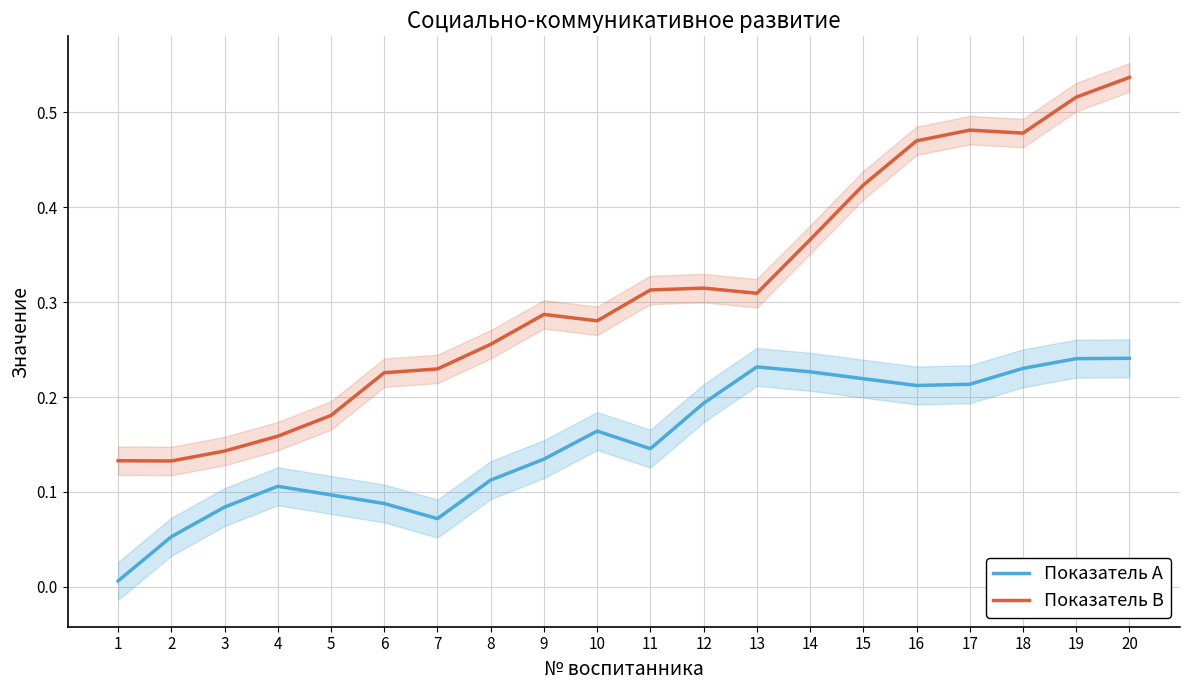

How many interior local valleys does the Показатель A series have?

3